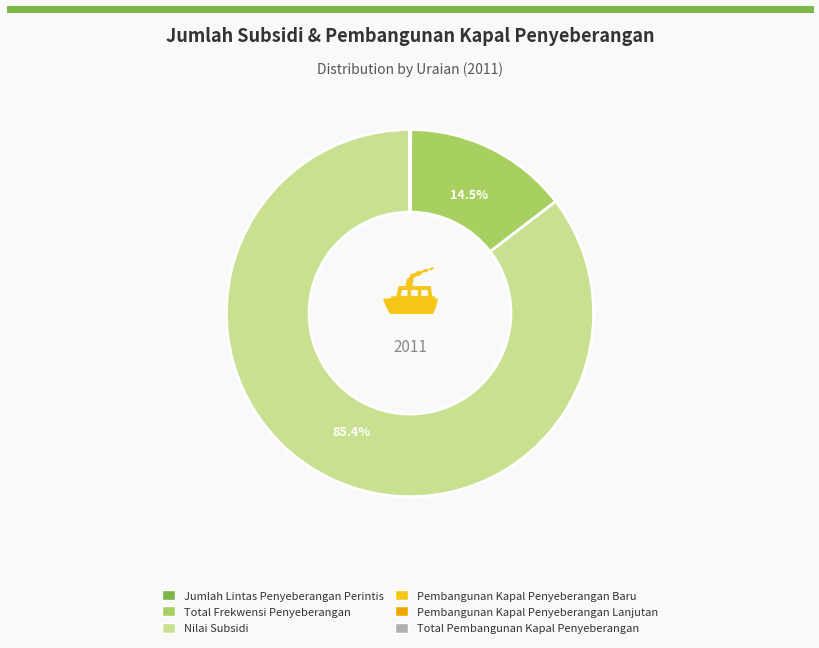

What is the largest slice in the pie chart?

Nilai Subsidi